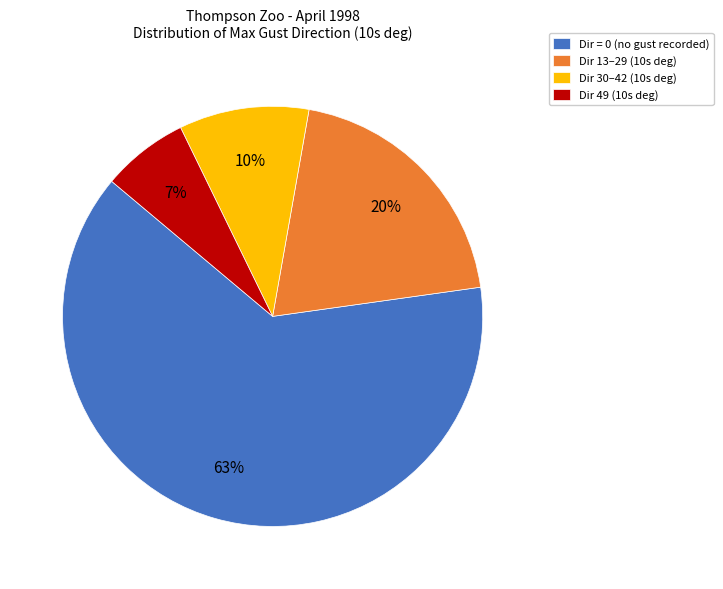

Is it true that Dir 30–42 (10s deg) is 10% of the pie?

True